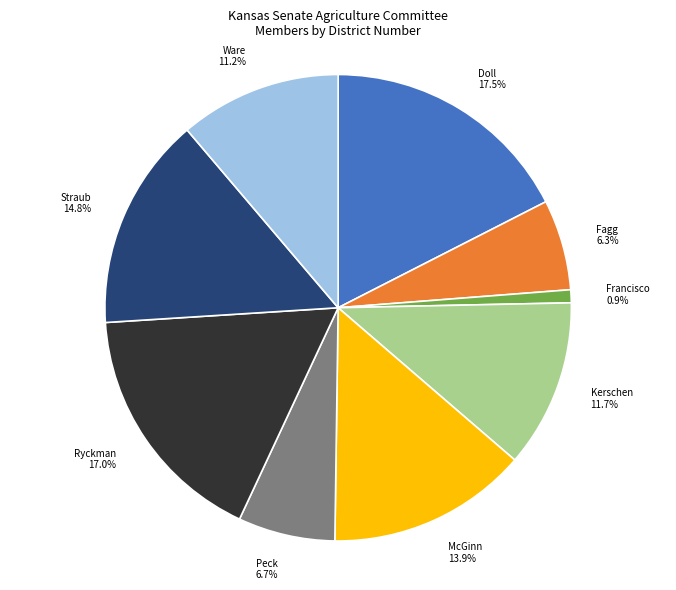

How many segments does this pie chart have?

9